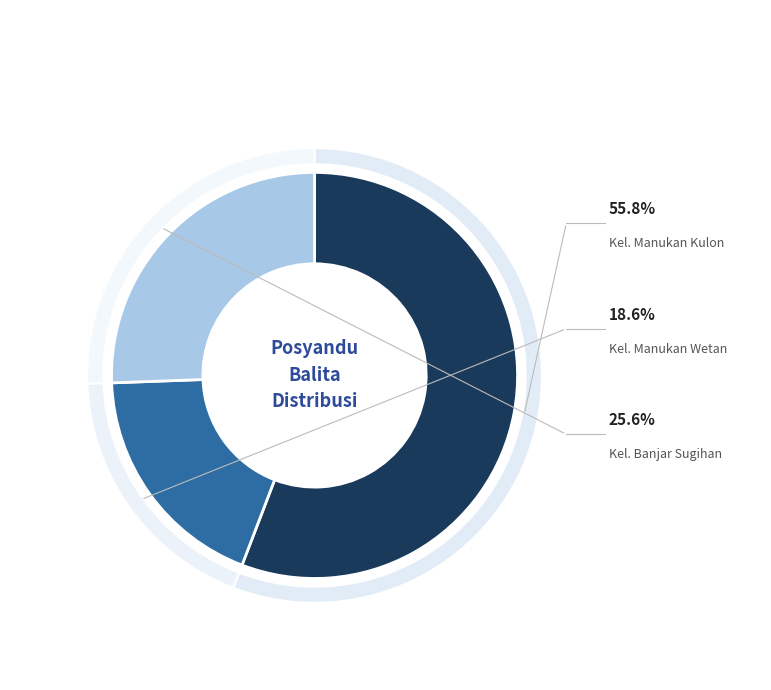

Rank the categories by value from lowest to highest.

Kel. Manukan Wetan, Kel. Banjar Sugihan, Kel. Manukan Kulon